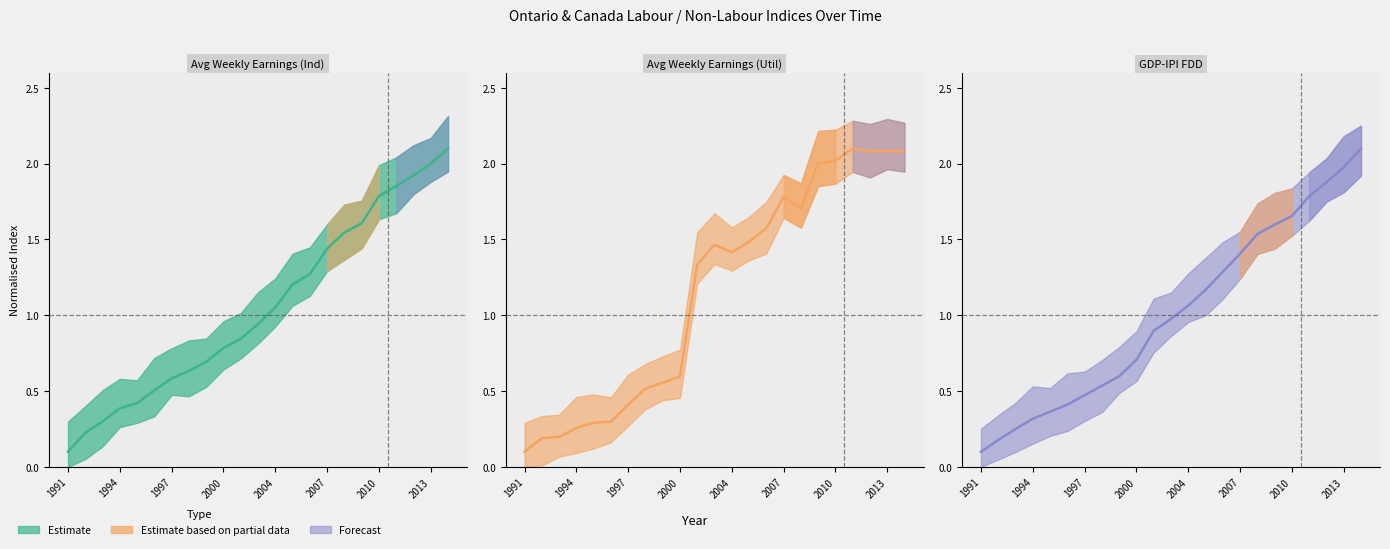

Which category has the lowest value in the GDP-IPI FDD series?

1991